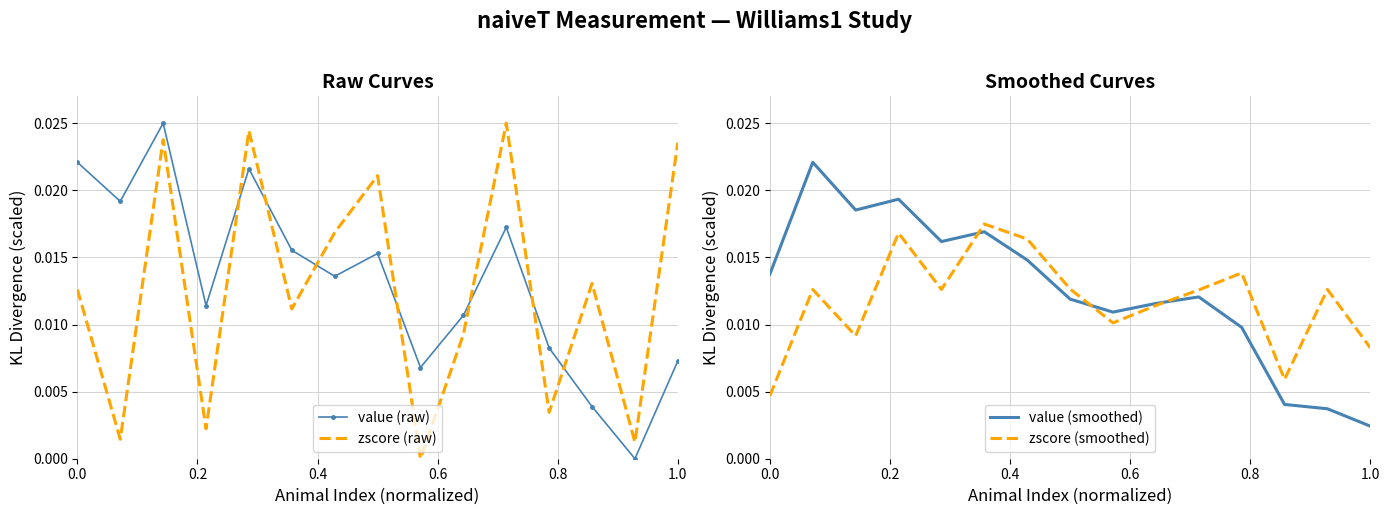

Which category has the lowest value in the value (smoothed) series?

1.0